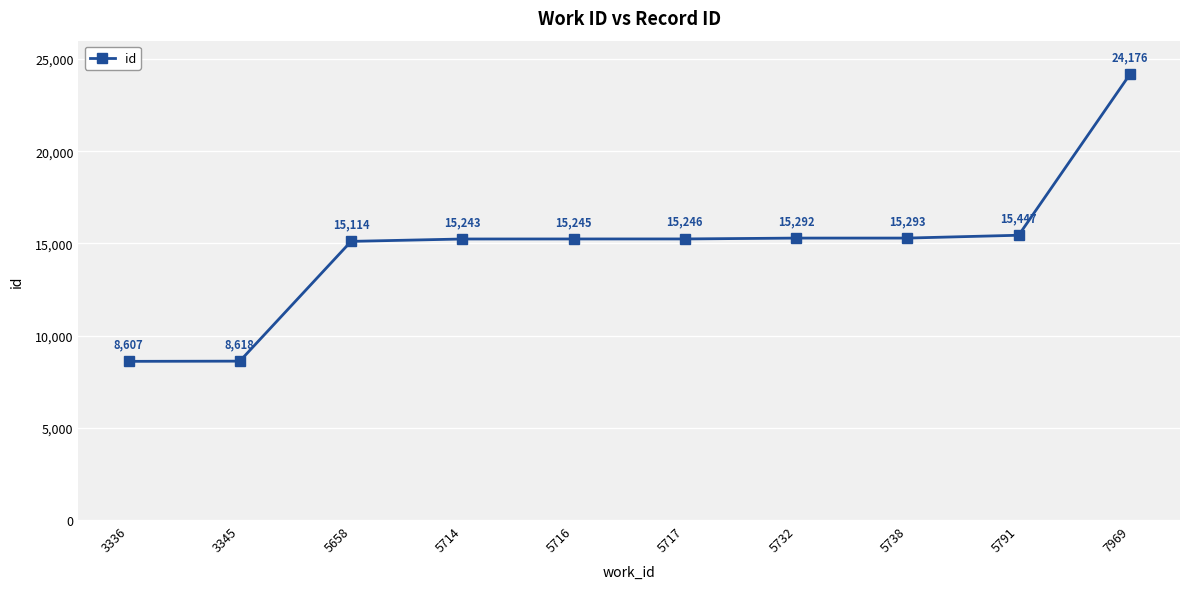

How many data points does each series have?

10